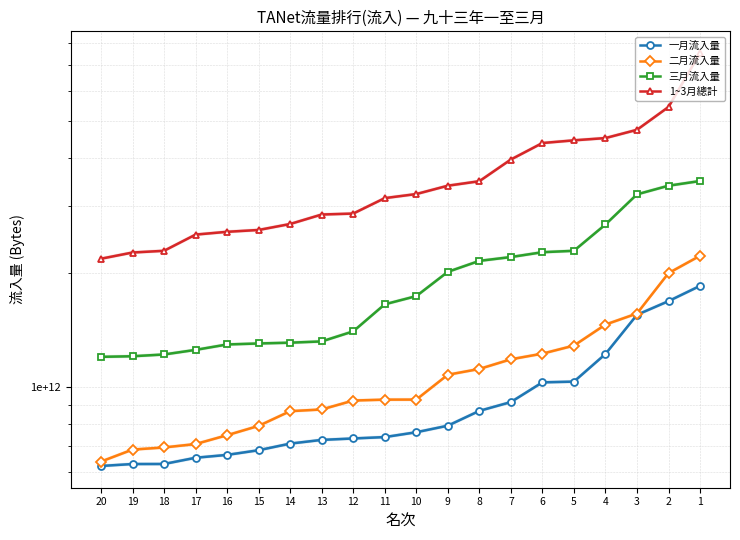

True or false: 三月流入量 has a value of 2250095665044 at 15.

False